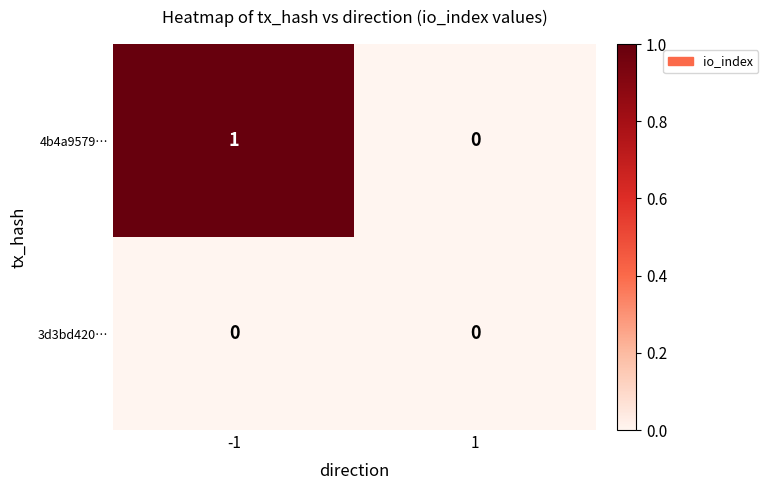

Rank the series by their average value, from lowest to highest.

3d3bd420…, 4b4a9579…